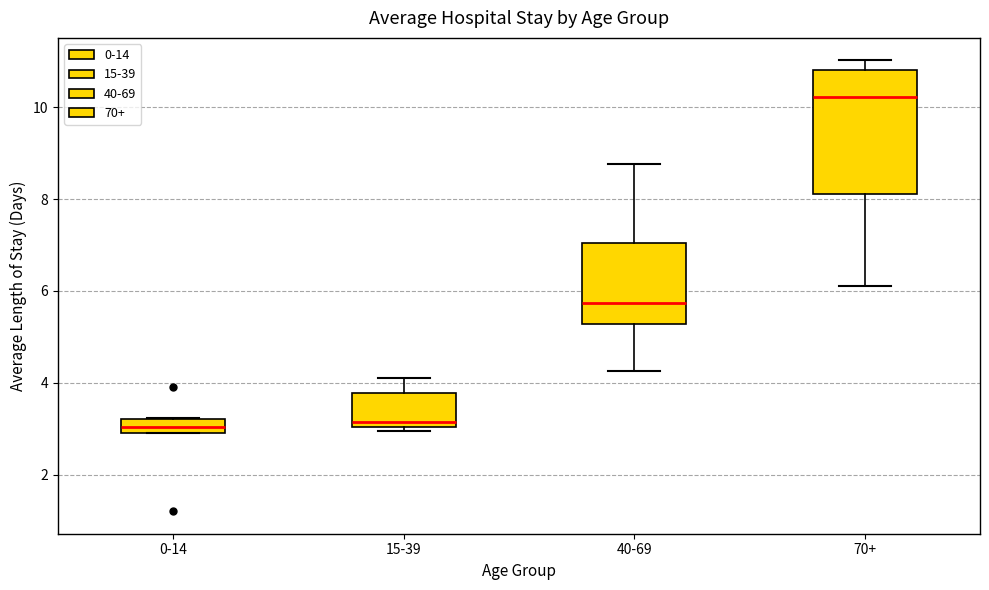

Reading left to right, read every box against the y-axis: the position of its median line, the range the box covers, and the ends of its whiskers. The values are not printed on the chart, so give them approximately, as read against the axis.

0-14: median 3.0 (inside the box), box 3.0 to 3.2, whiskers 2.8 to 3.2
15-39: median 3.2, box 3.0 to 3.8, whiskers 3.0 (just below the box's lower edge) to 4.0
40-69: median 5.8, box 5.2 to 7.0, whiskers 4.2 to 8.8
70+: median 10.2, box 8.2 to 10.8, whiskers 6.0 to 11.0